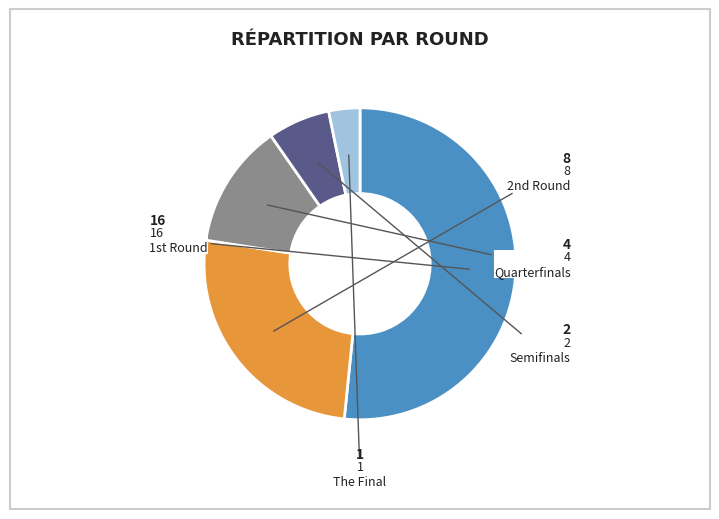

Is there any slice that represents more than half of the pie?

Yes